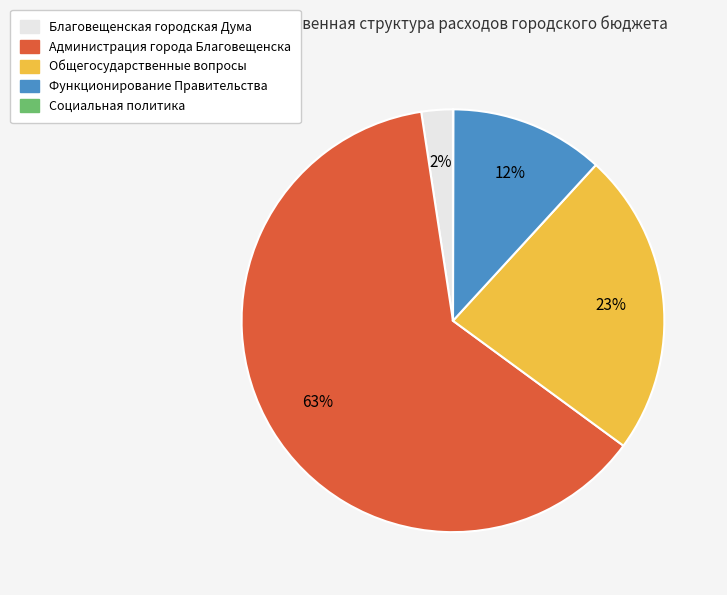

True or false: Благовещенская городская Дума accounts for 8% of the total.

False